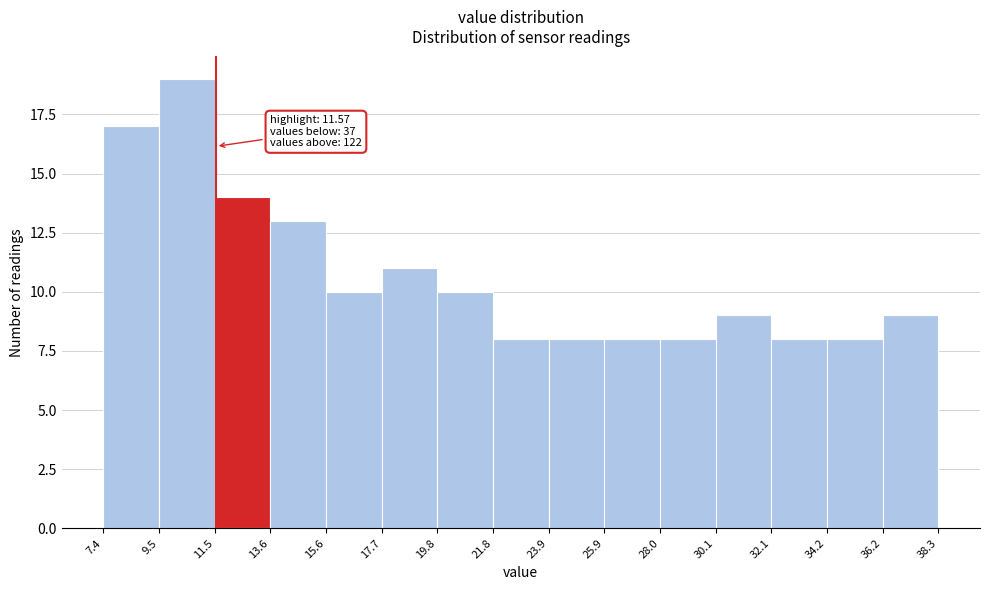

Which range on the x-axis has the tallest bar?

9.5 to 11.5